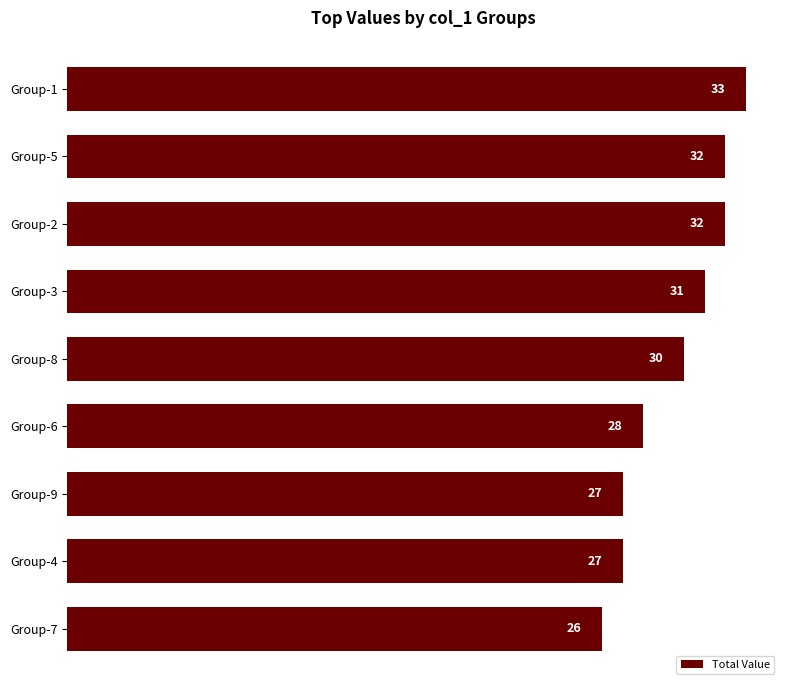

Reading top to bottom, extract all data points from this chart.

33	32	32	31	30	28	27	27	26